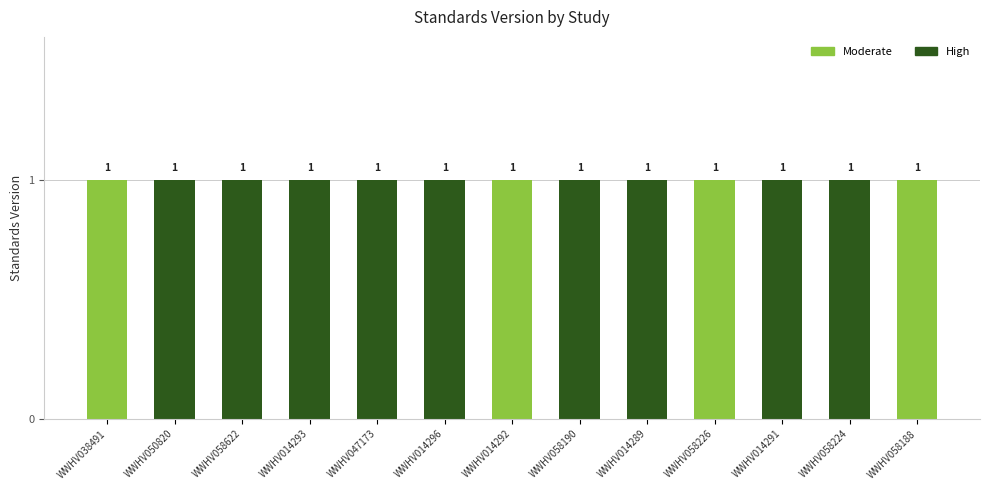

Does the chart contain stacked bars?

Yes